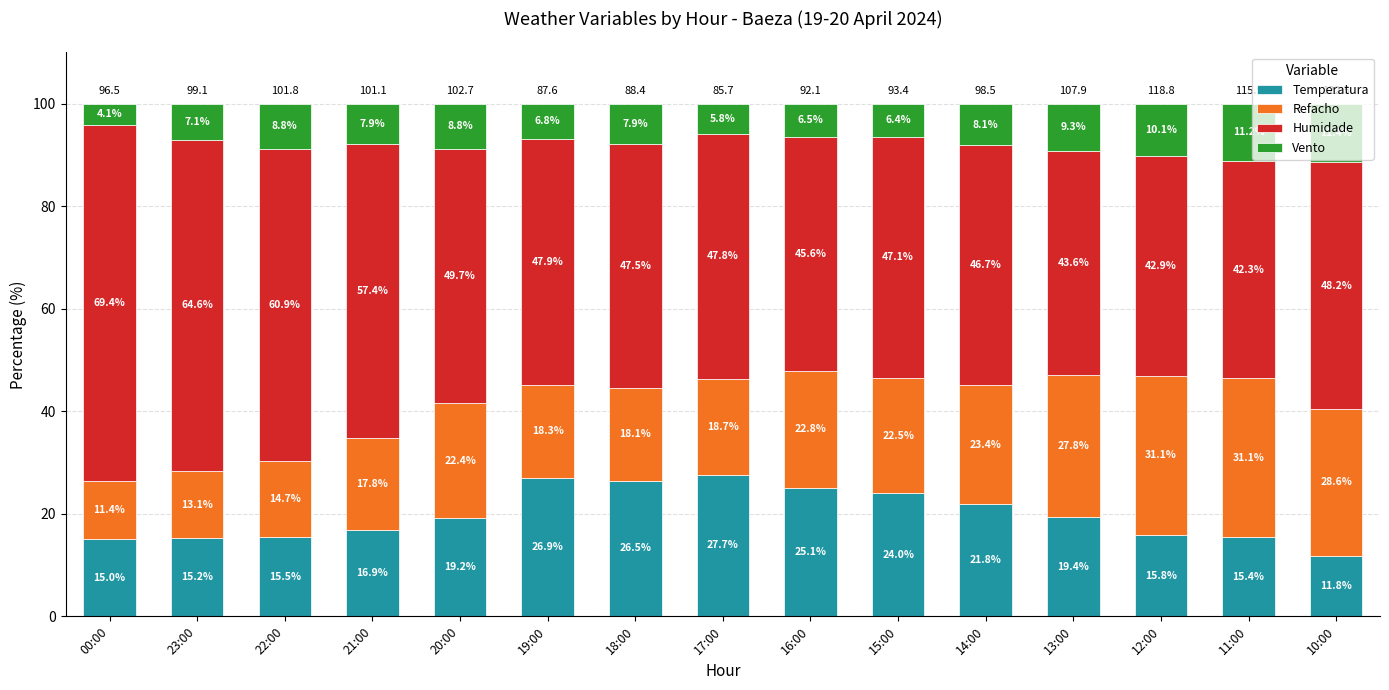

What is the total value across all series at 18:00?

100.0